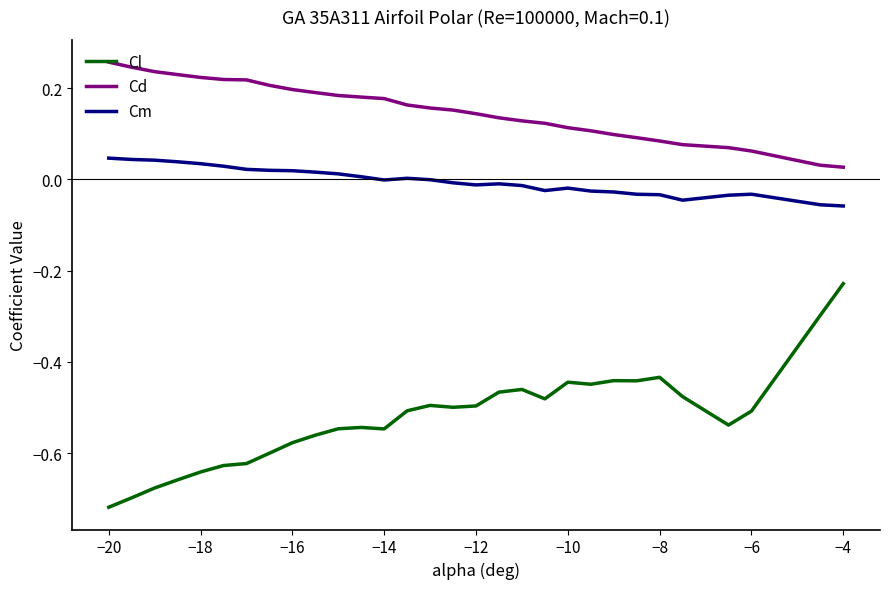

What is the difference between the maximum and minimum values in the Cl series?

0.5